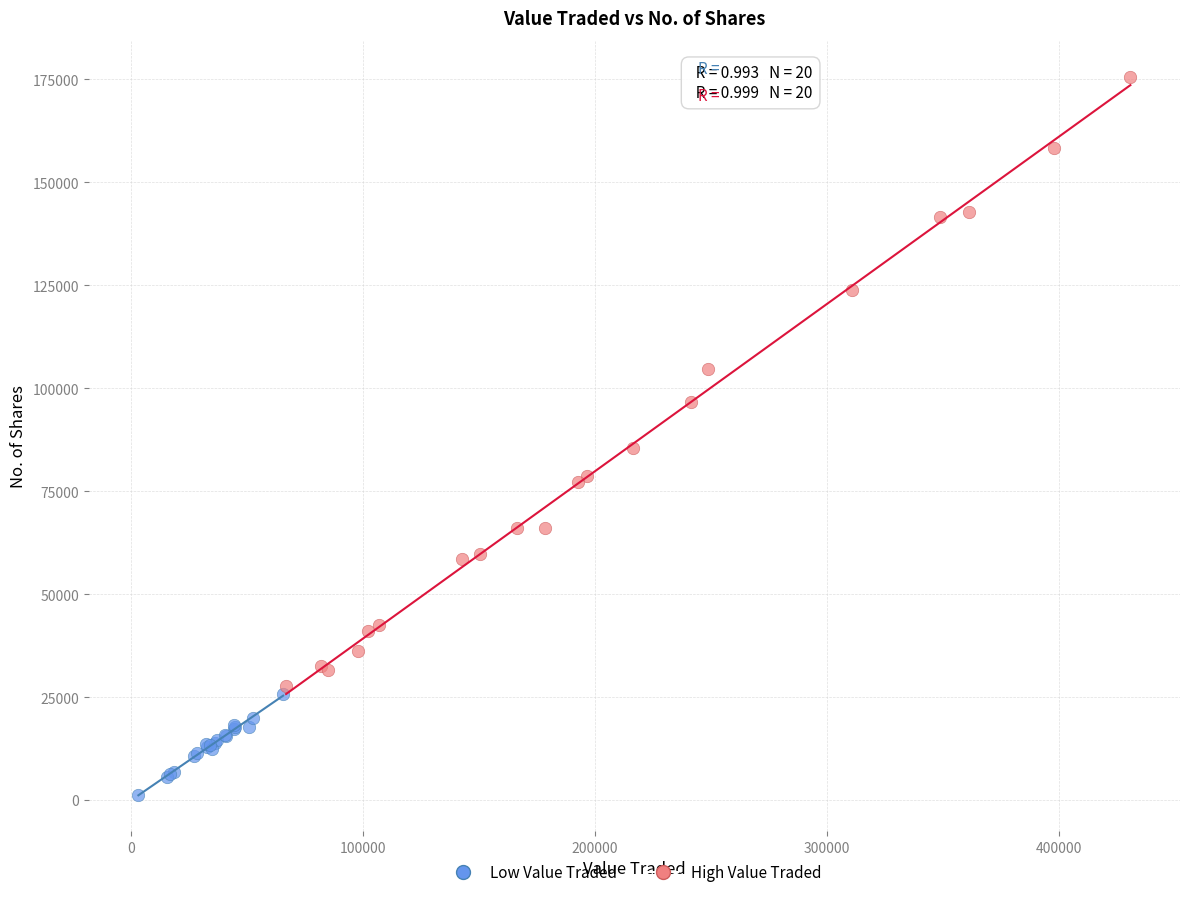

Which series has the largest Y range (max minus min)?

High Value Traded